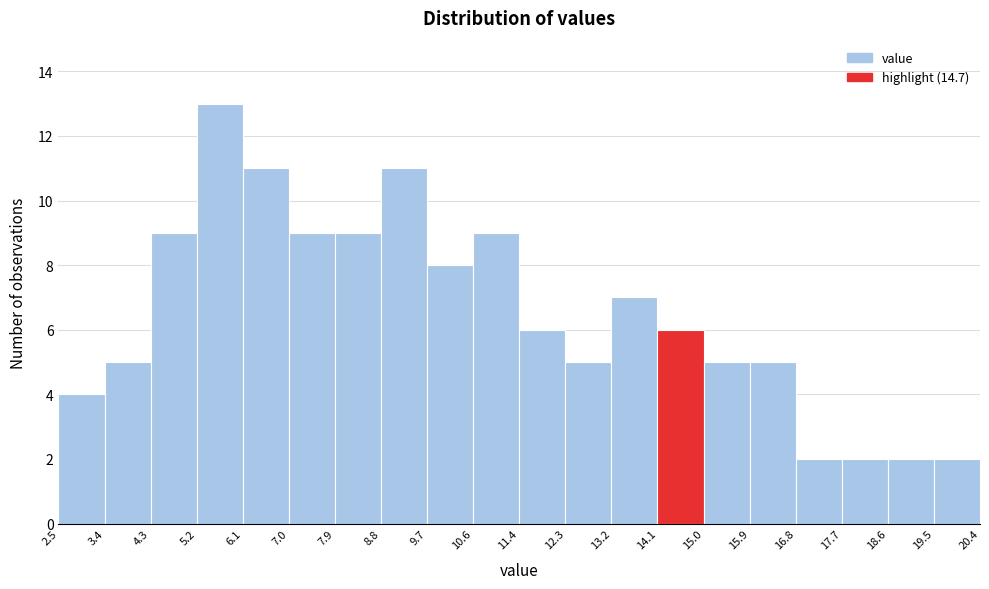

What is the height of the bar covering 5.2 to 6.1 on the x-axis? The values are not printed on the chart, so give them approximately, as read against the axis.

13